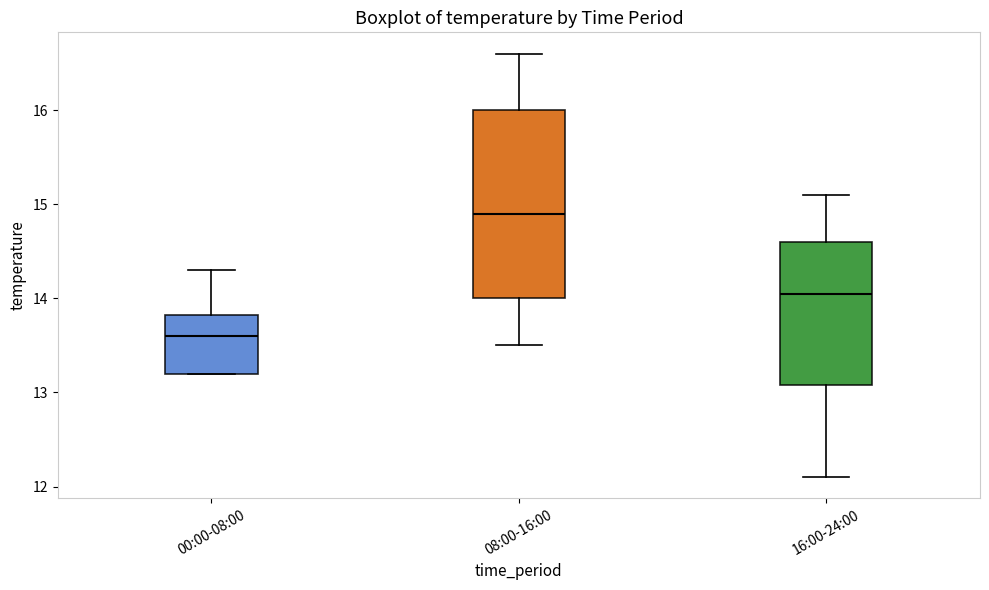

Reading left to right, read every box against the y-axis: the position of its median line, the range the box covers, and the ends of its whiskers. The values are not printed on the chart, so give them approximately, as read against the axis.

00:00-08:00: median 13.6, box 13.2 to 13.8, whiskers 13.2 to 14.3
08:00-16:00: median 14.9, box 14.0 to 16.0, whiskers 13.5 to 16.6
16:00-24:00: median 14.1, box 13.1 to 14.6, whiskers 12.1 to 15.1